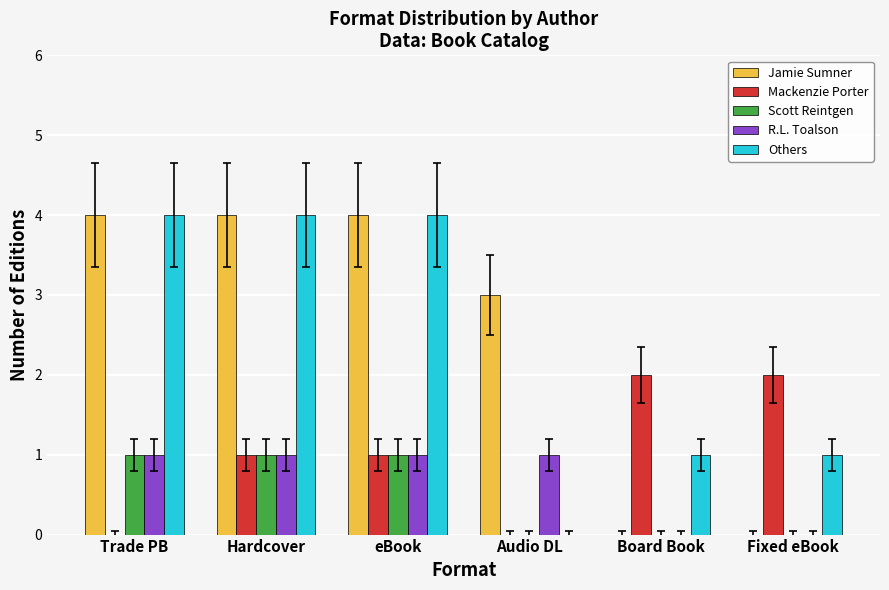

Which series has the largest total across all categories?

Jamie Sumner